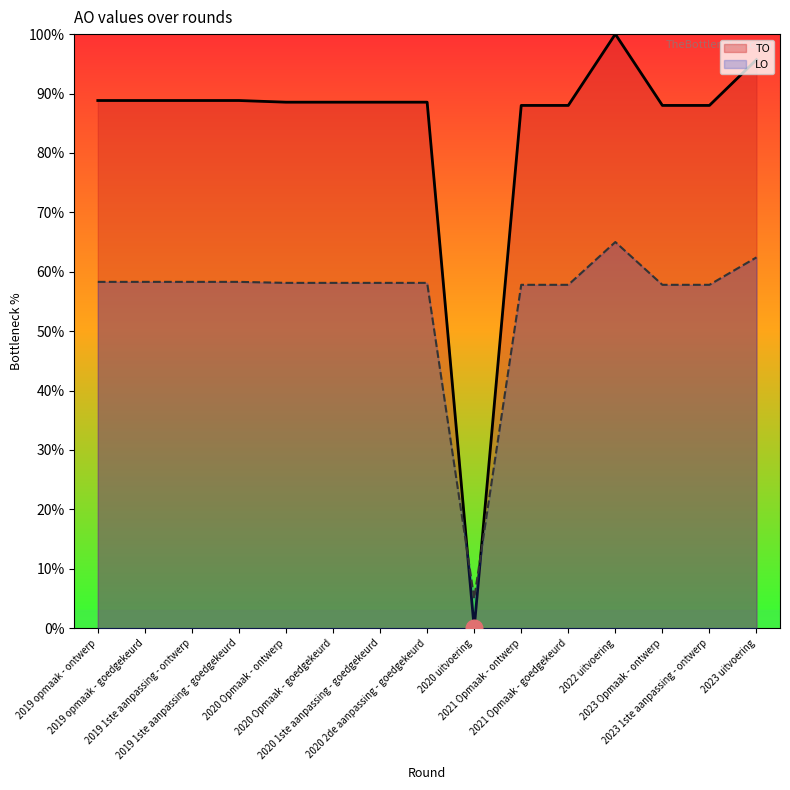

Reading right to left, list all the values displayed in this chart.

TO: 95.7	88.0	88.0	100.0	88.0	88.0	0.0	88.5	88.5	88.5	88.5	88.8	88.8	88.8	88.8
LO: 62.4	57.8	57.8	65.0	57.8	57.8	5.0	58.1	58.1	58.1	58.1	58.3	58.3	58.3	58.3